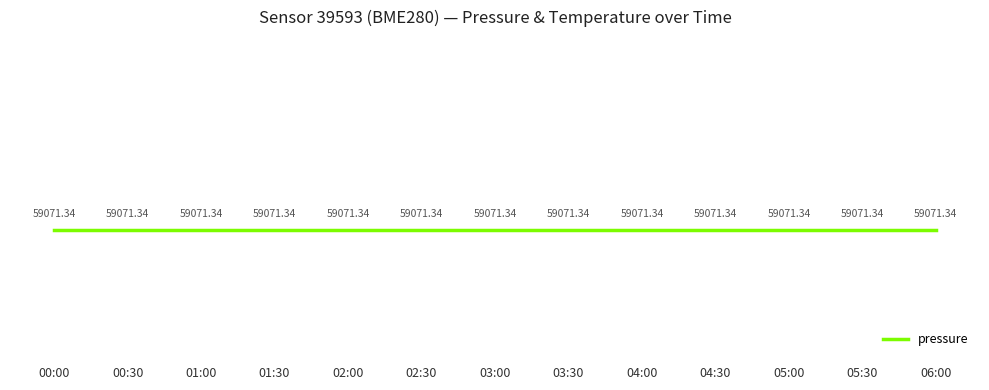

Which category has the highest value across all series?

00:00